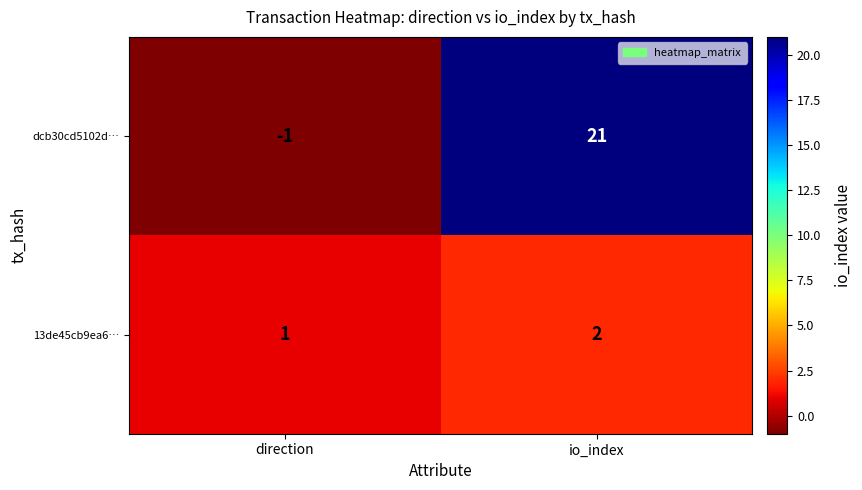

Rank the series by their average value, from highest to lowest.

dcb30cd5102d…, 13de45cb9ea6…